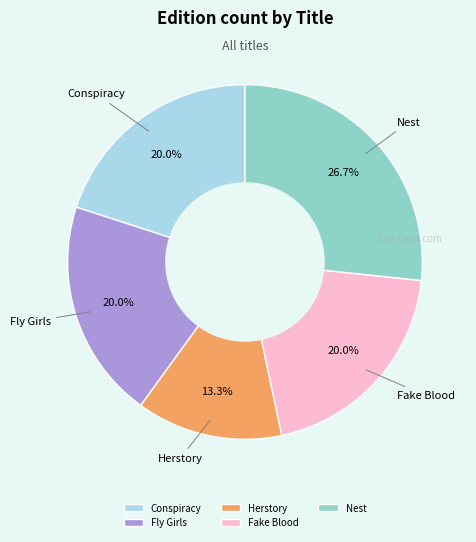

What percentage is the Nest slice, to the nearest percent?

27%